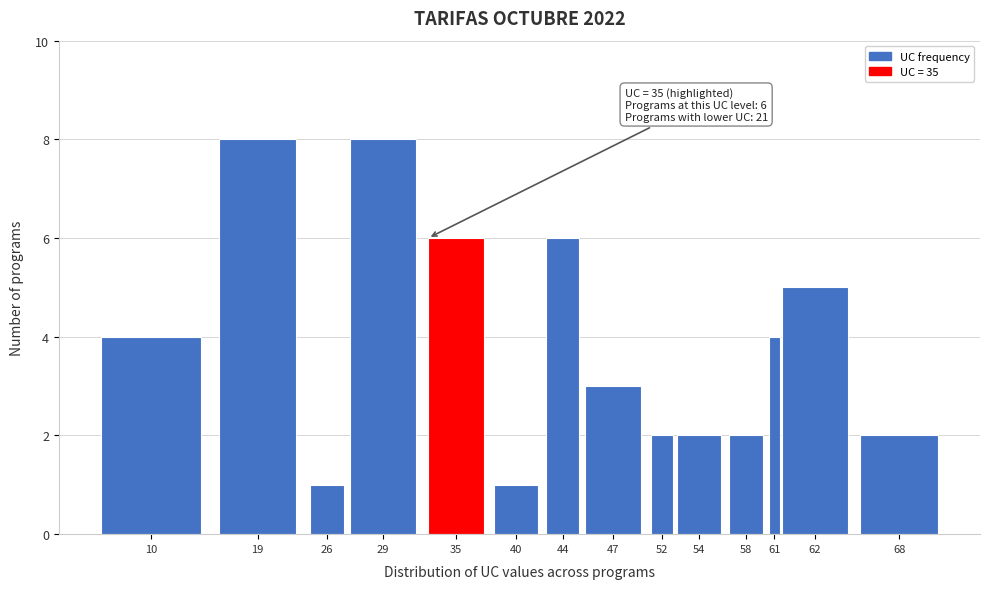

Reading left to right, extract all data points from this chart.

10=4	19=8	26=1	29=8	35=6	40=1	44=6	47=3	52=2	54=2	58=2	61=4	62=5	68=2